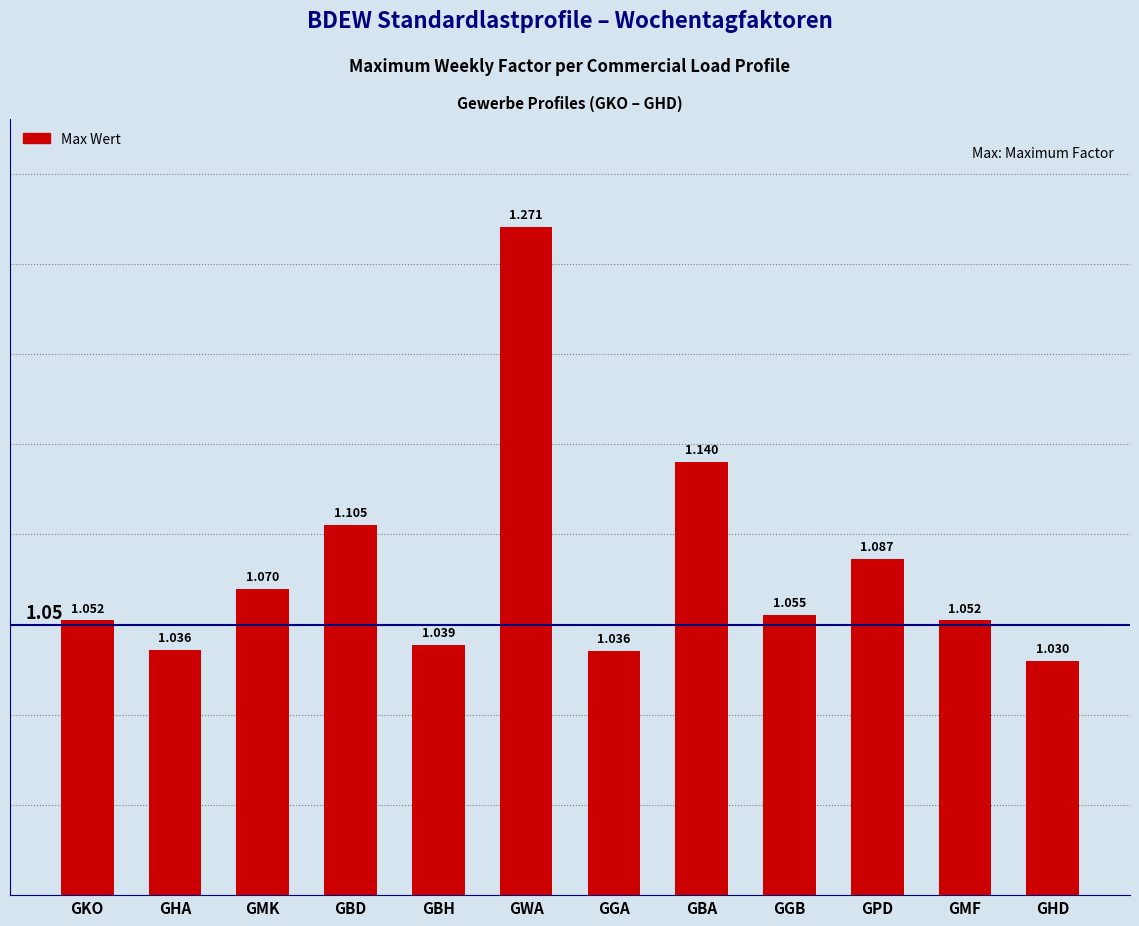

Is it true that the value at GHD is 1.8?

False